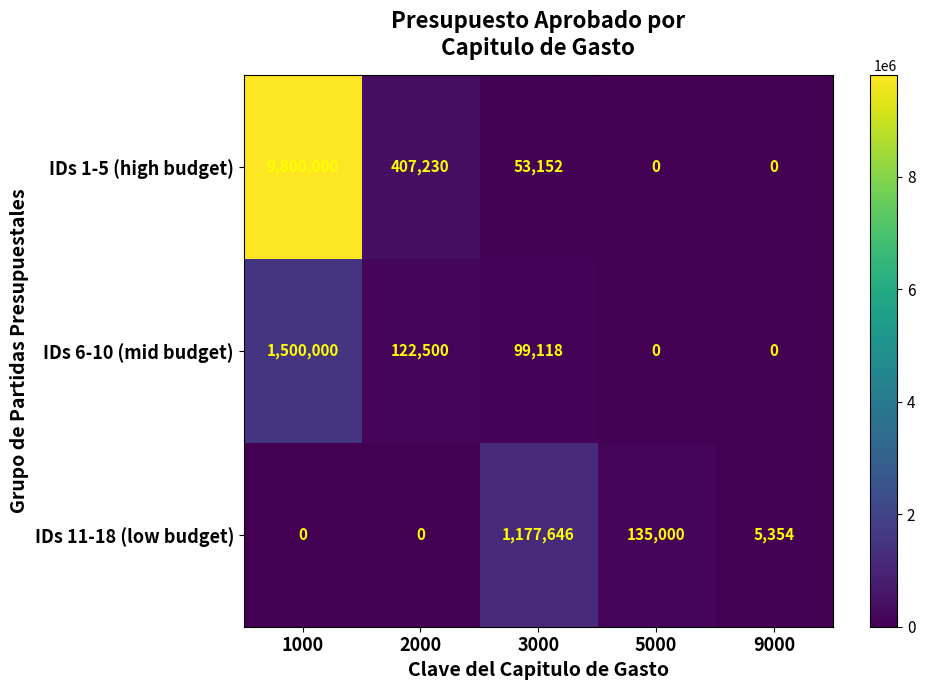

What is the sum of all IDs 11-18 (low budget) values?

1318000